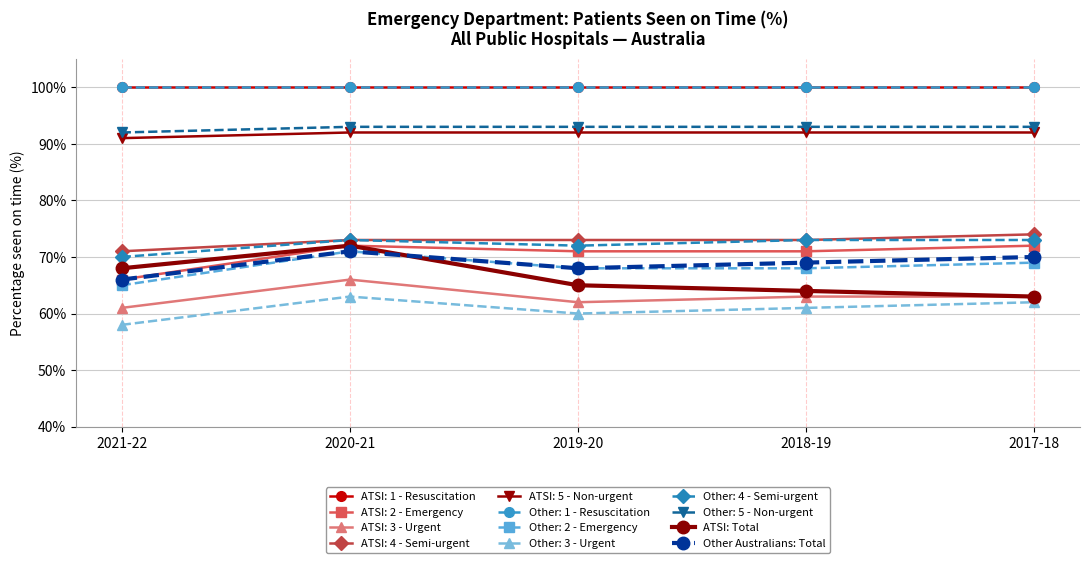

True or false: ATSI: Total has a value of 68 at 2021-22.

True